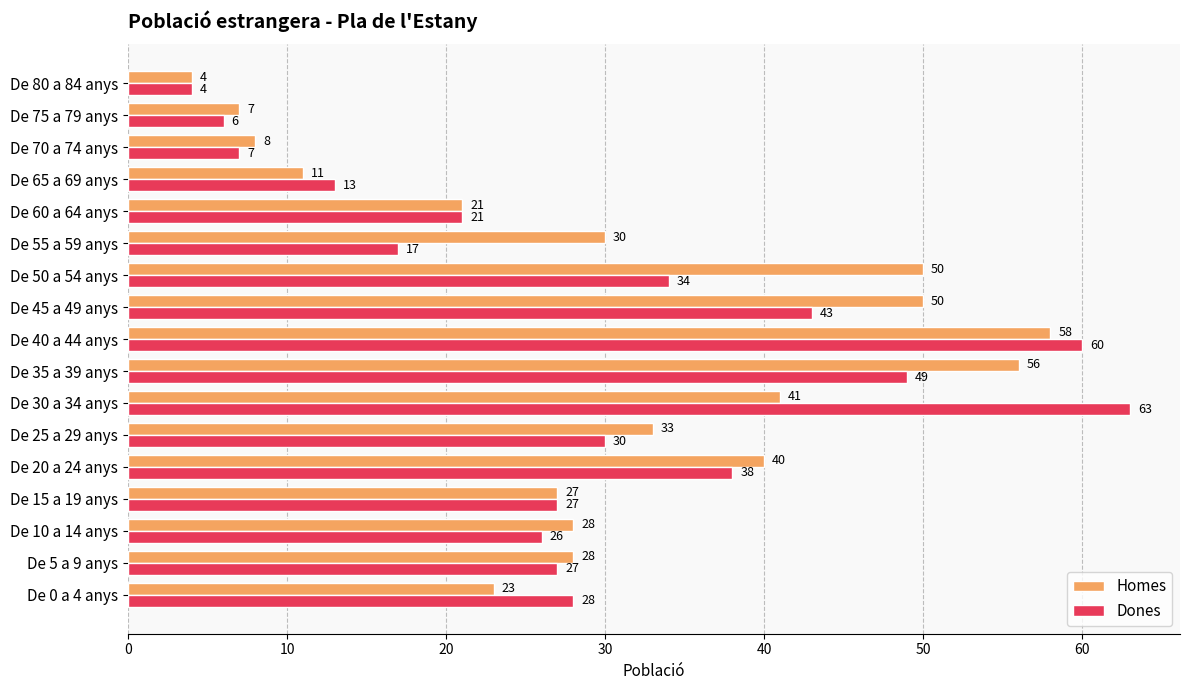

What is the spread (max minus min) of values at De 45 a 49 anys?

7